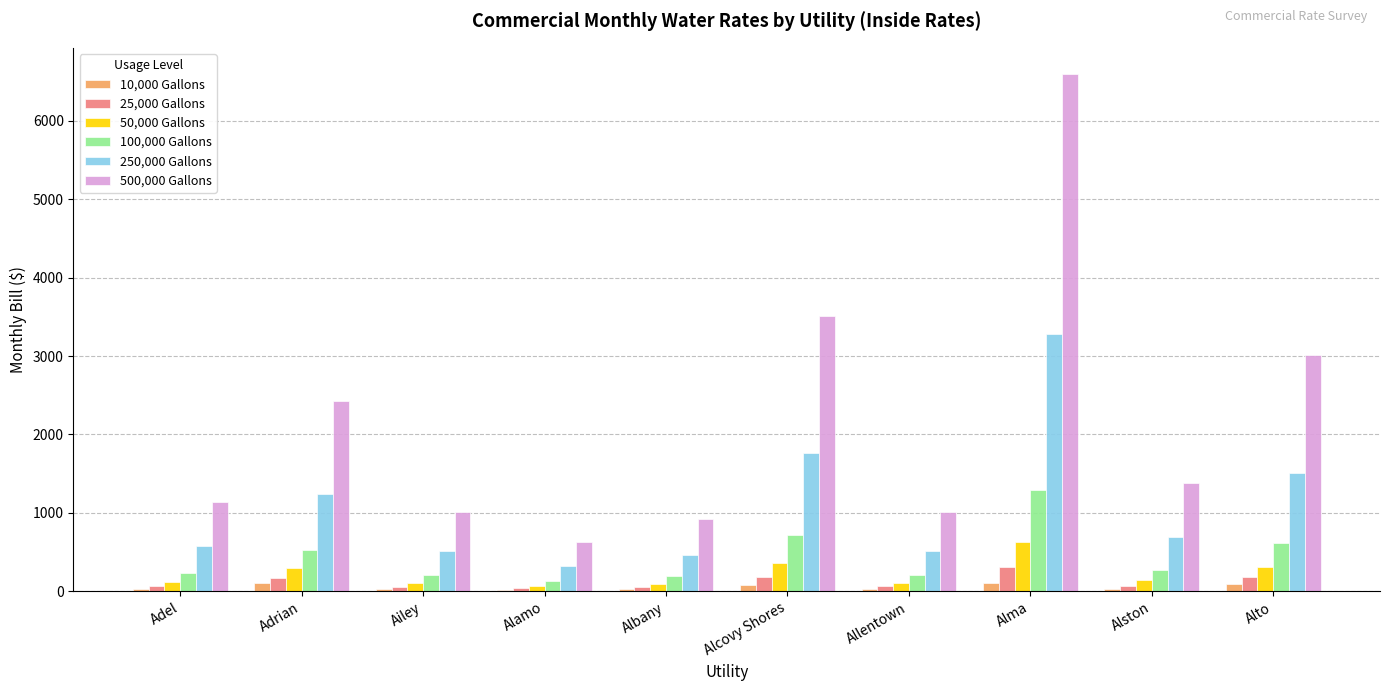

What is the difference between the 250,000 Gallons values at Alamo and Adel?

257.7